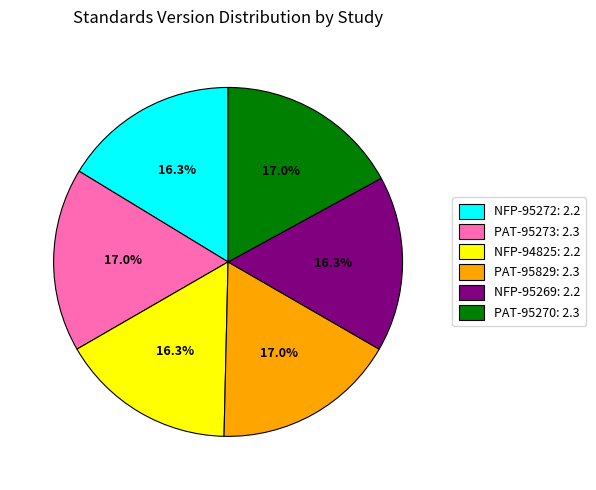

Does any single category account for the majority?

No